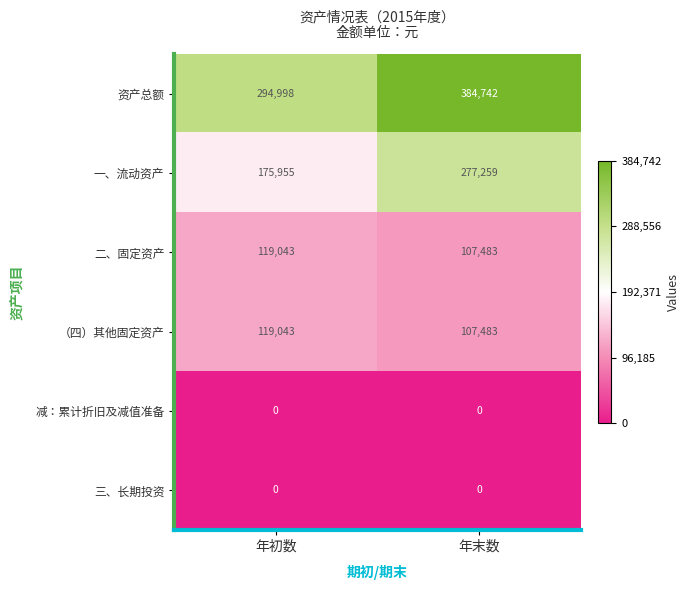

Which series changed the most between 年初数 and 年末数?

一、流动资产